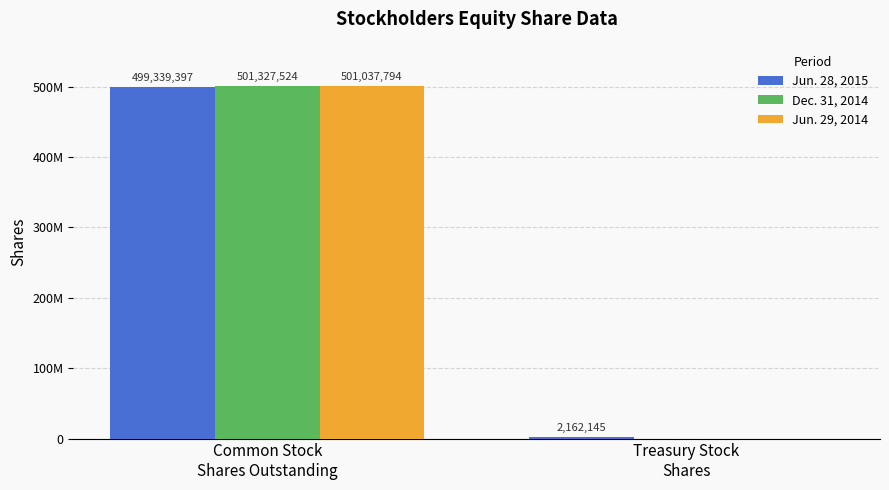

Are the bars horizontal?

No